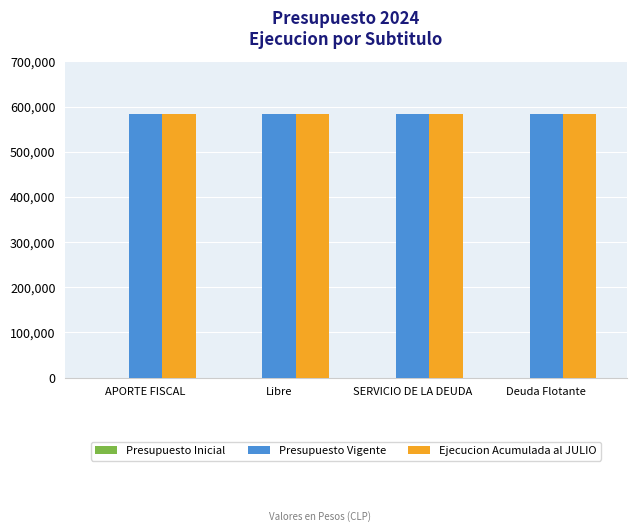

Read the Presupuesto Vigente value at Deuda Flotante.

584573